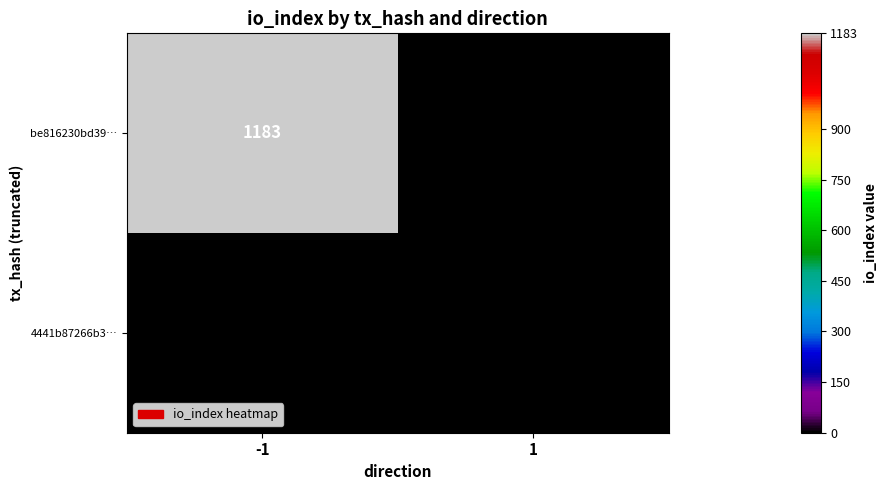

What is the total value across all series at -1?

1183